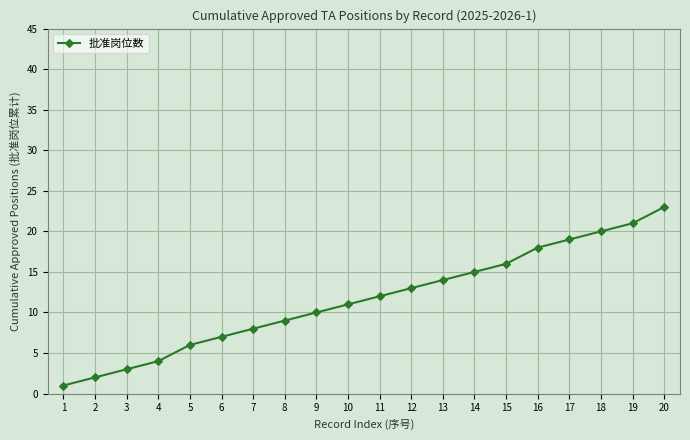

What is the difference between the maximum and second lowest values?

21